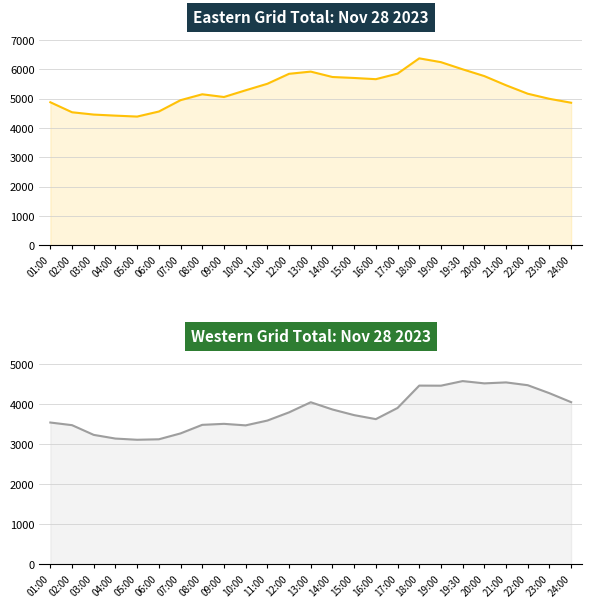

True or false: Western Grid Total has a value of 3116 at 05:00.

True